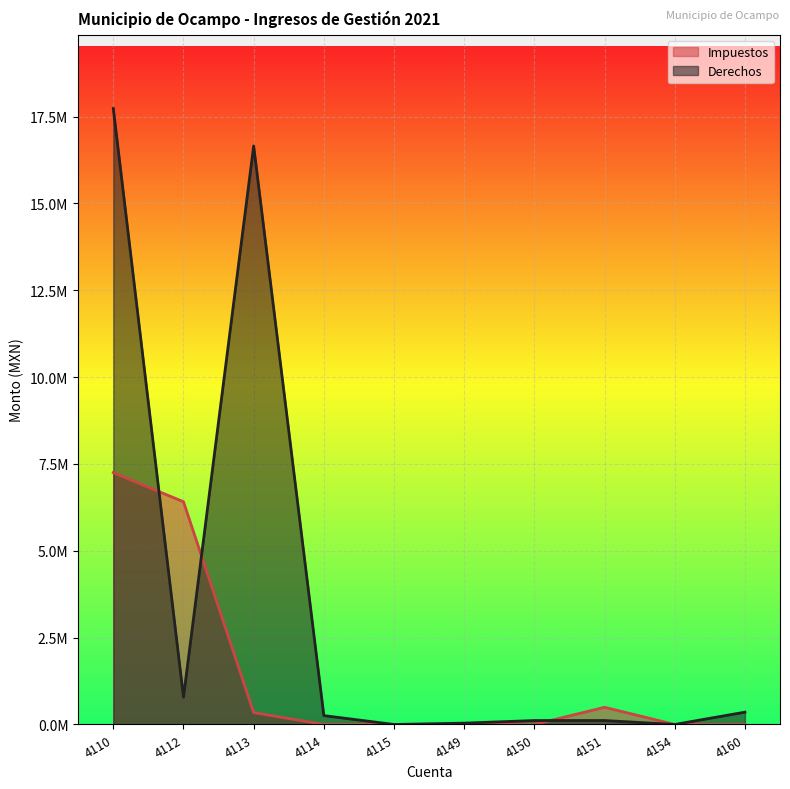

At which category is the sum across all series the highest?

4110